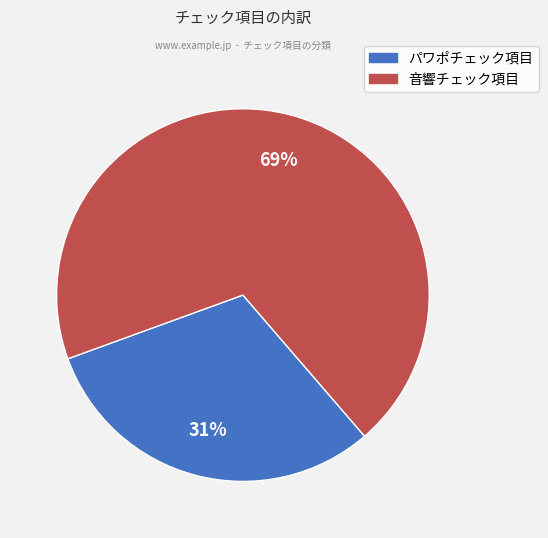

How many slices are in this pie chart?

2